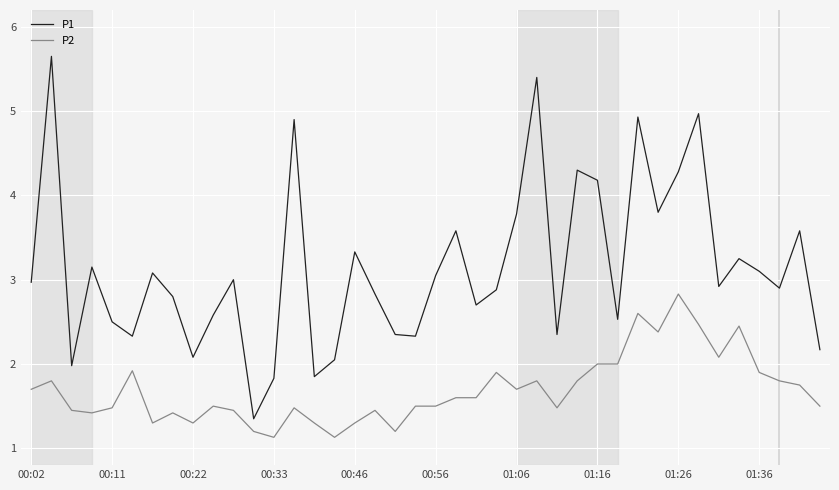

What is the lowest value of the P1 series?

1.4